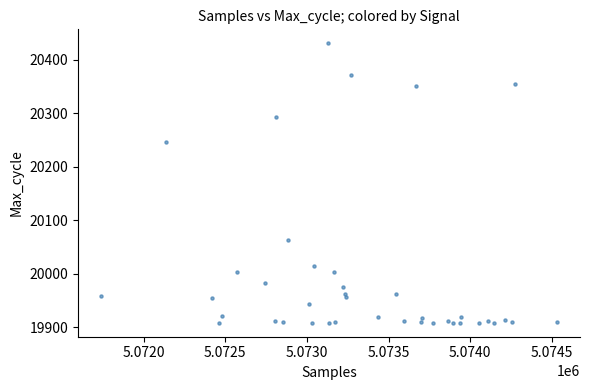

What Y value in the scatter plot is closest to 20169?

20247